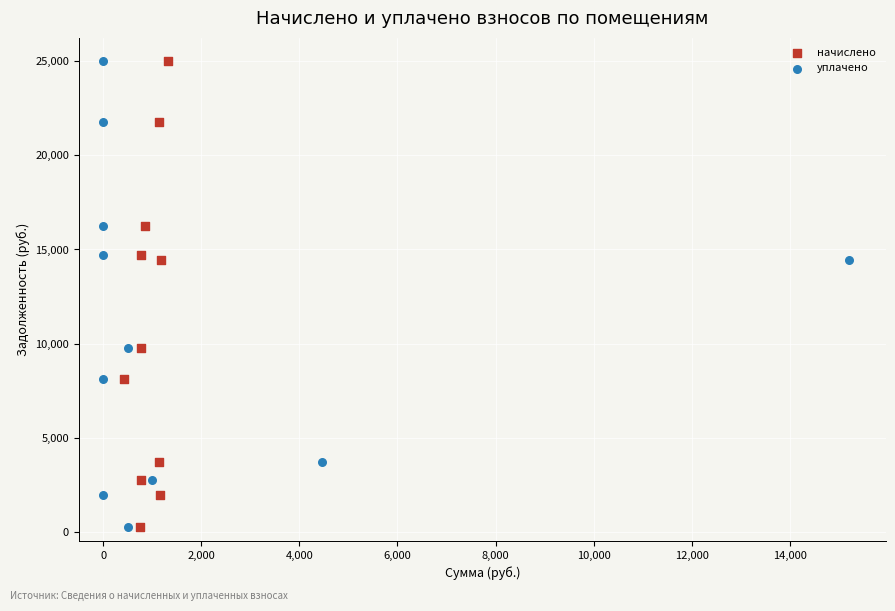

What are all the series names shown in the legend?

начислено, уплачено